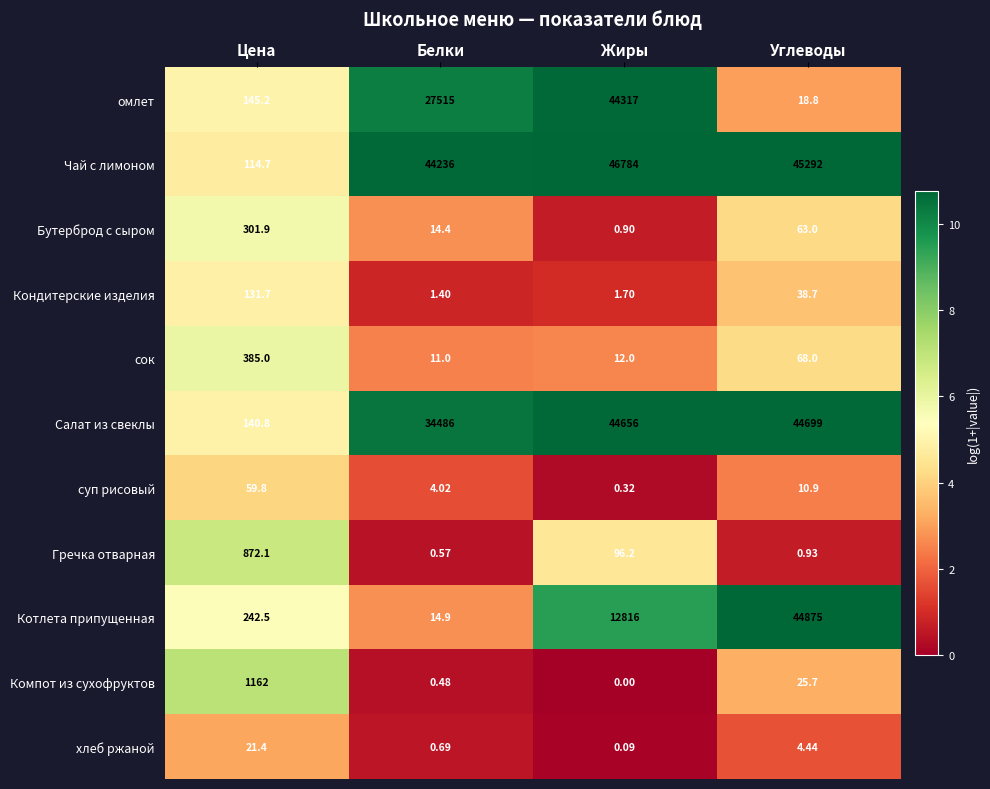

At how many categories does at least one series exceed 8?

4